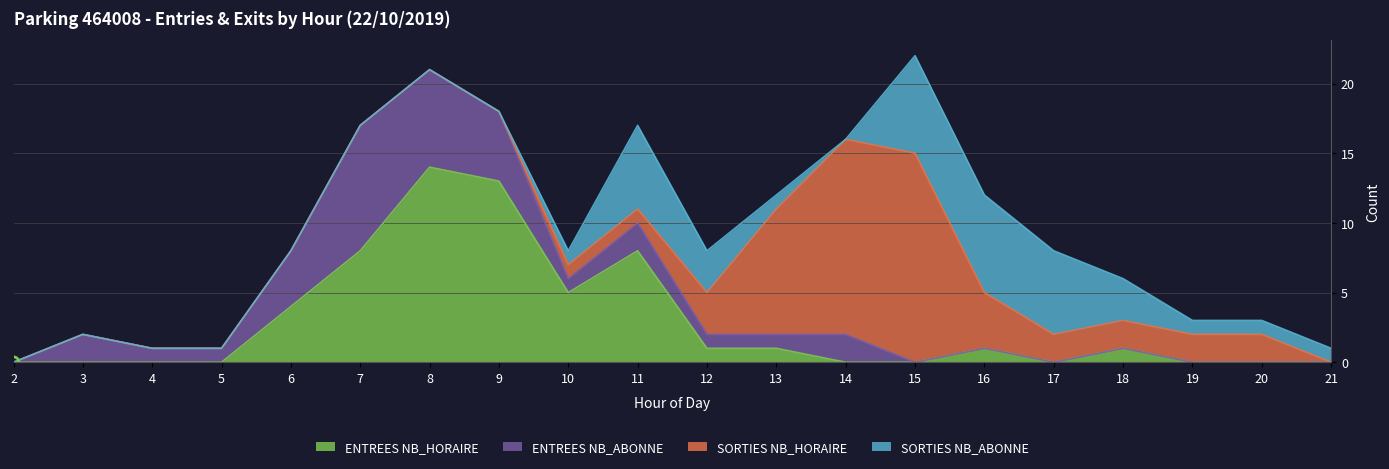

The value of ENTREES NB_HORAIRE at 7 is 12. True or false?

False